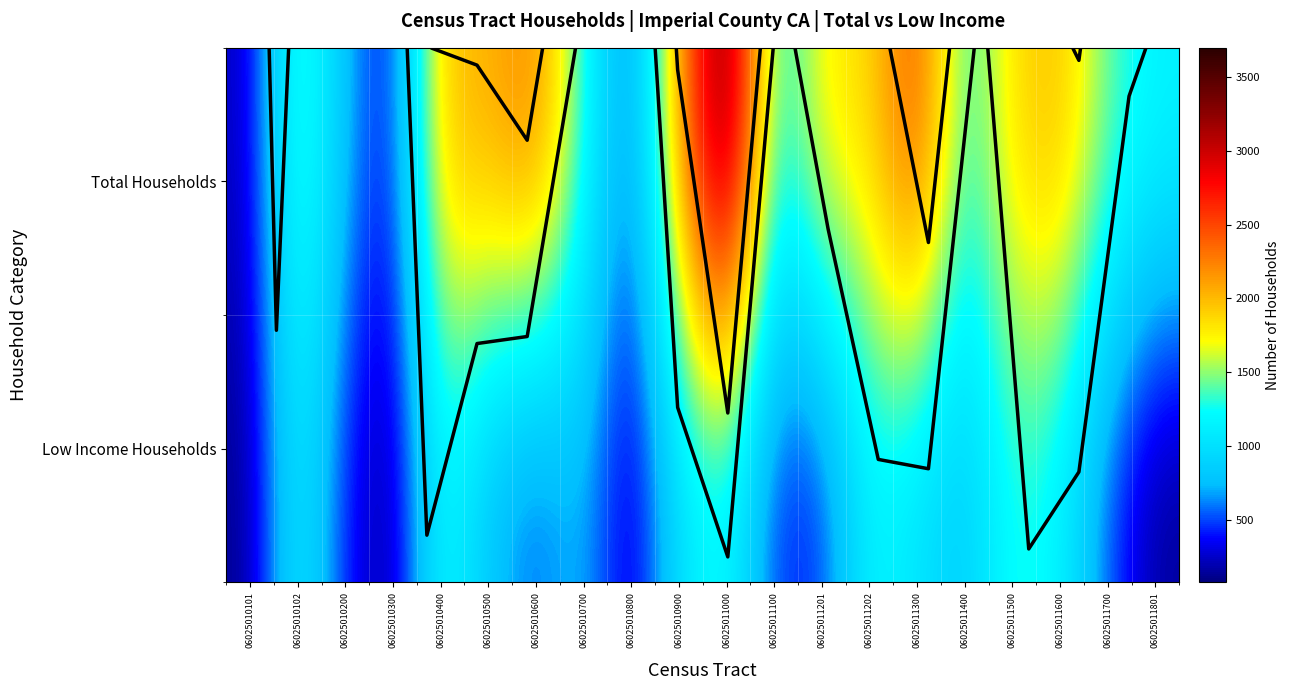

Rank the categories by Total Households value from highest to lowest.

06025011000, 06025011300, 06025010600, 06025010900, 06025010500, 06025011600, 06025010400, 06025011500, 06025011202, 06025011201, 06025010102, 06025011700, 06025010700, 06025011400, 06025011801, 06025011100, 06025010200, 06025010800, 06025010300, 06025010101